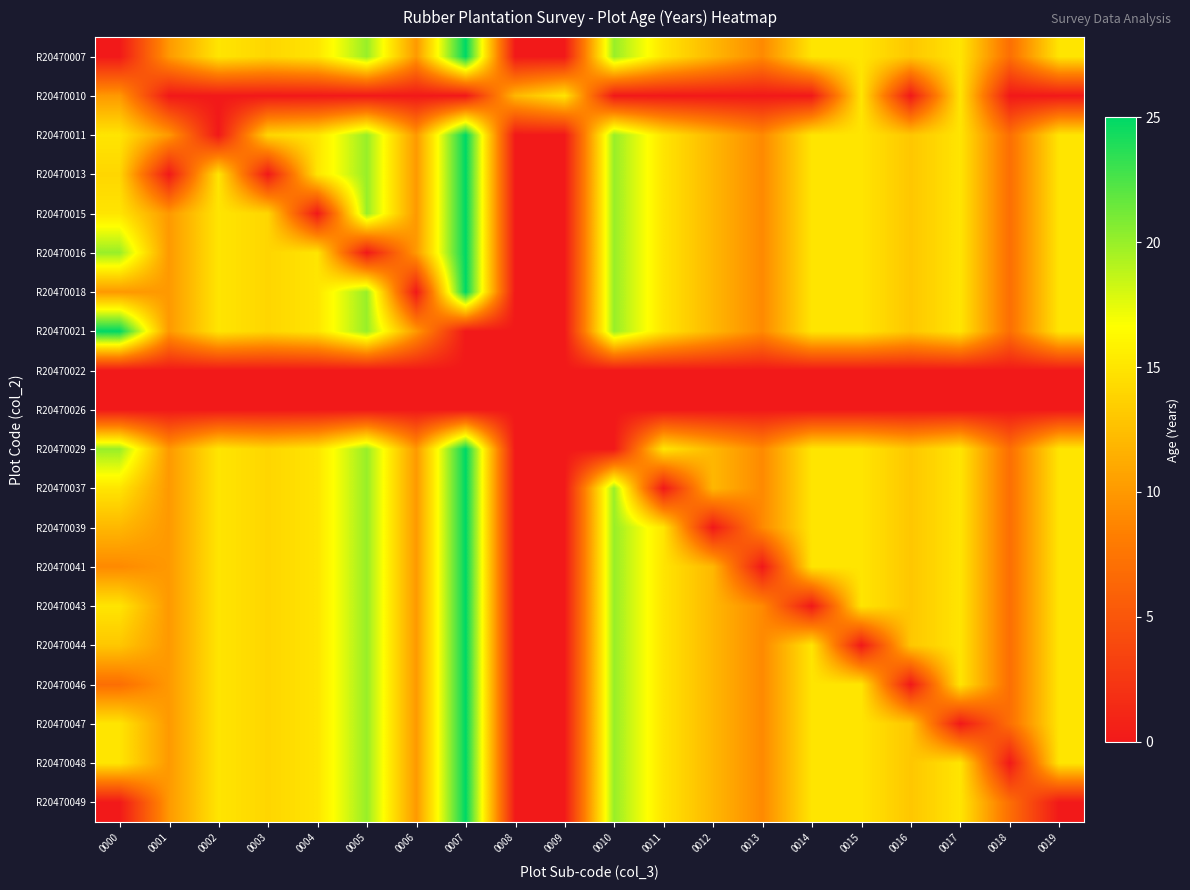

At 0010, list the series in order from smallest to largest.

R20470010, R20470022, R20470026, R20470029, R20470007, R20470011, R20470013, R20470015, R20470016, R20470018, R20470021, R20470037, R20470039, R20470041, R20470043, R20470044, R20470046, R20470047, R20470048, R20470049